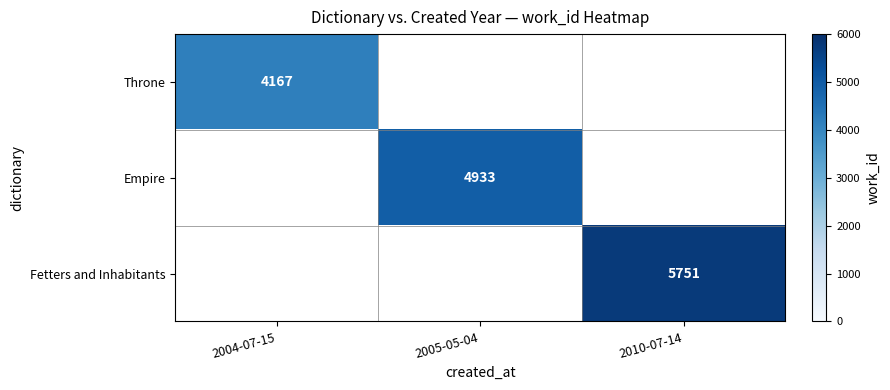

The Throne series shows 4167 at 2004-07-15. True or false?

True